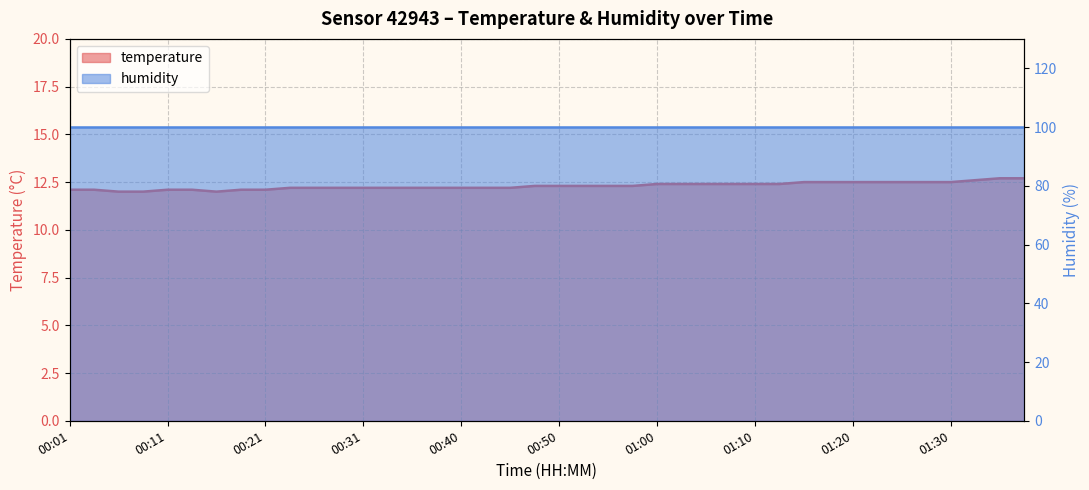

Where is the data nearest to the value 12?

00:06